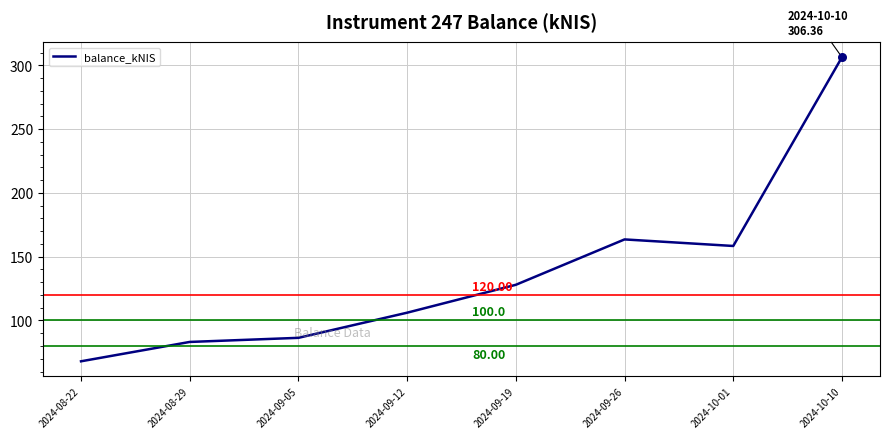

What is the change in value from 2024-08-29 to 2024-10-10?

+223.2